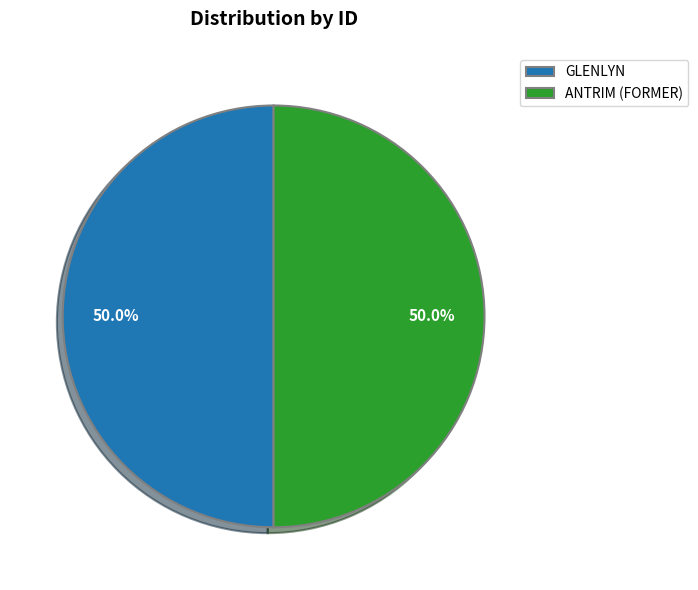

How many slices are in this pie chart?

2